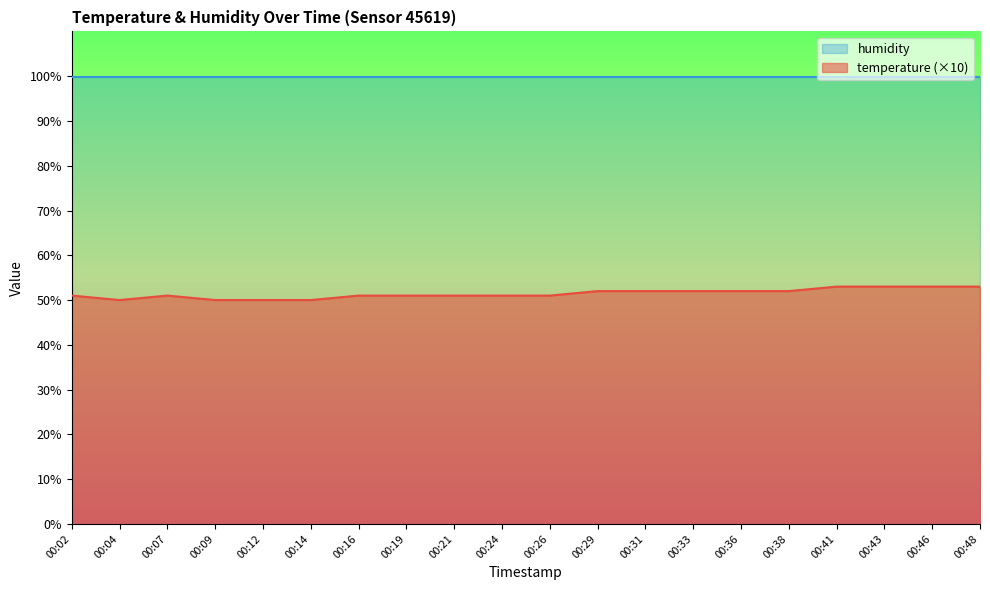

Reading left to right, list all the values displayed in this chart.

51	50	51	50	50	50	51	51	51	51	51	52	52	52	52	52	53	53	53	53